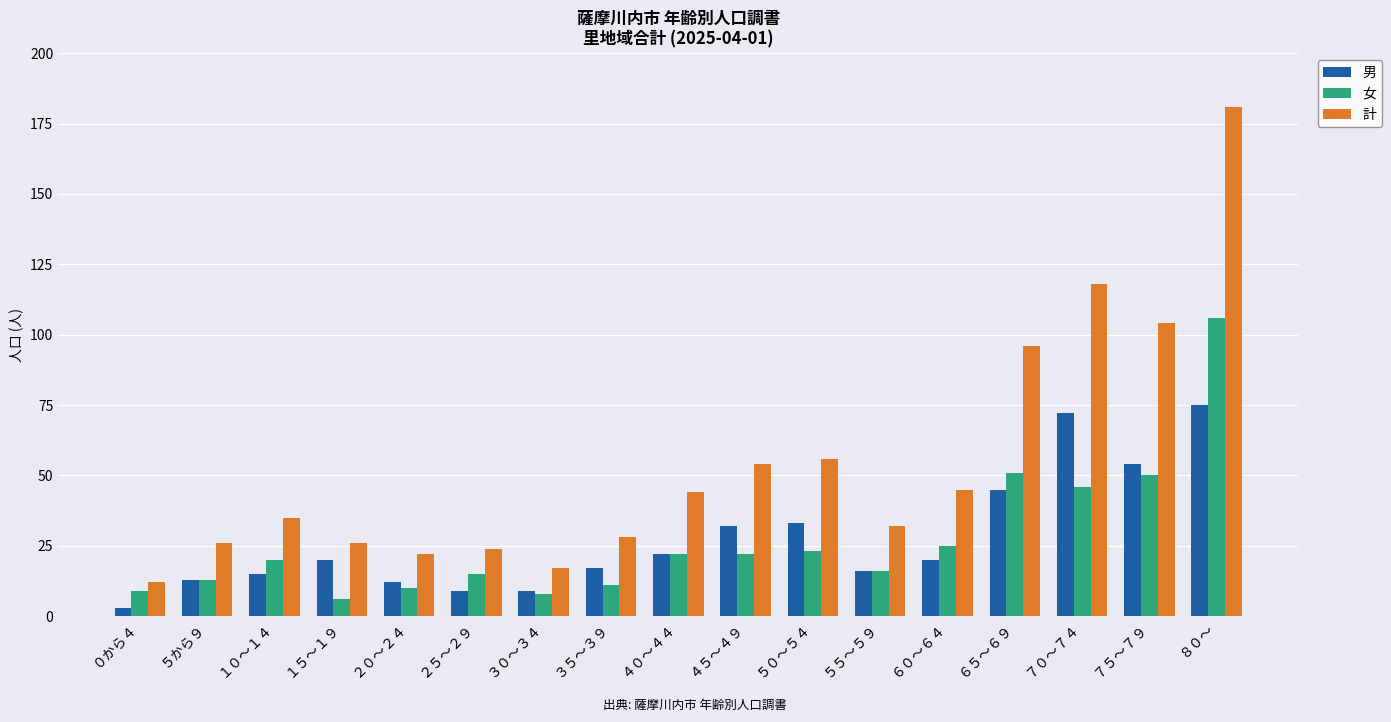

Which category has the lowest value across all series?

０から４